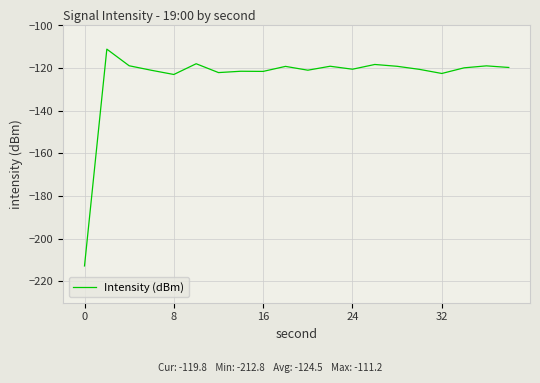

What is the greatest value displayed?

-111.2